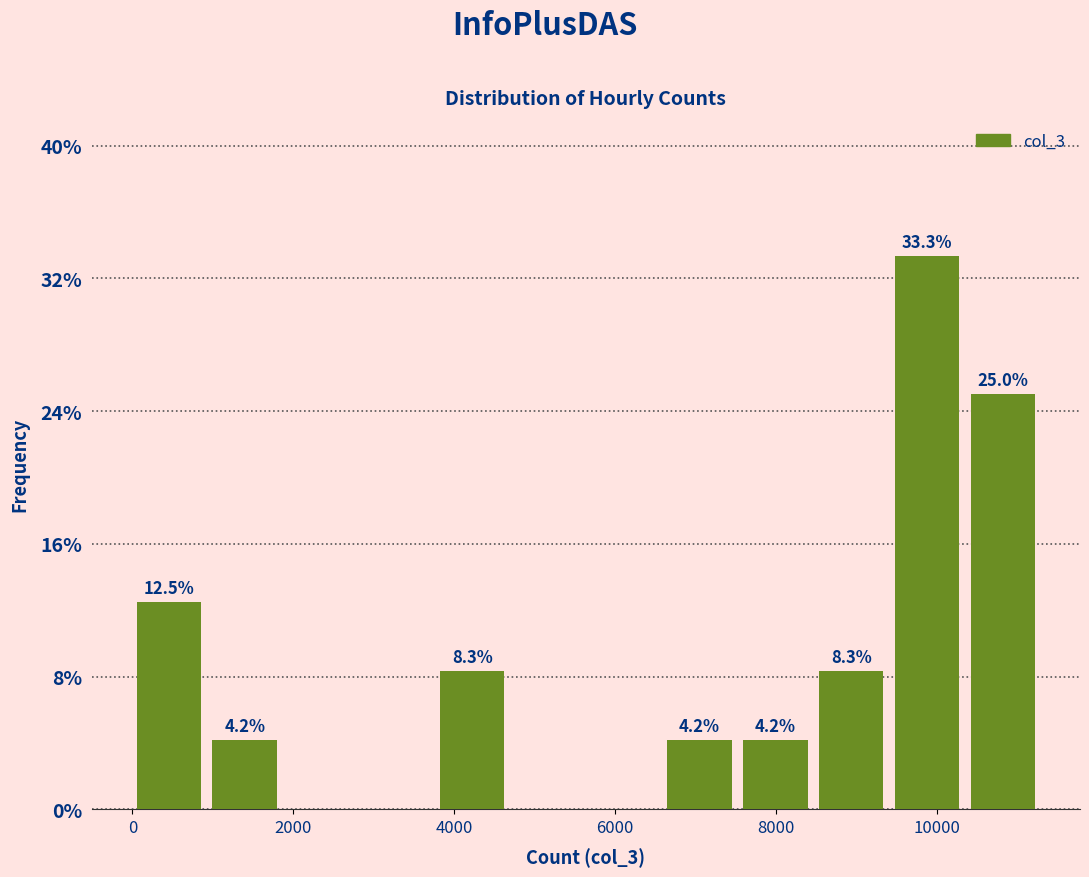

Over which range of the x-axis is the bar tallest?

9400 to 10400